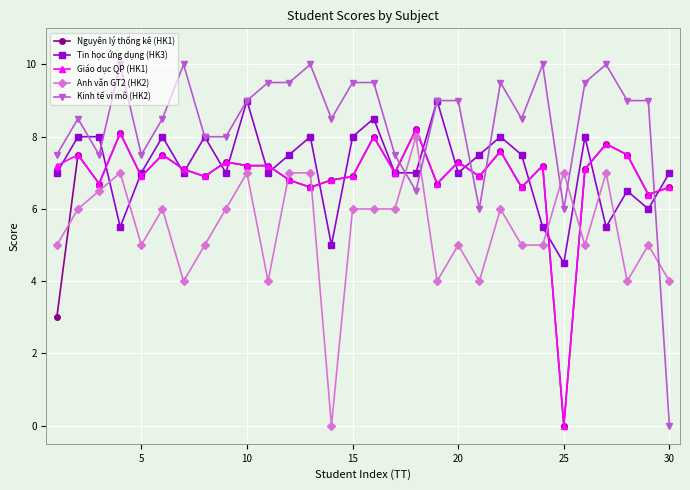

Which series has the largest total across all categories?

Kinh tế vi mô (HK2)